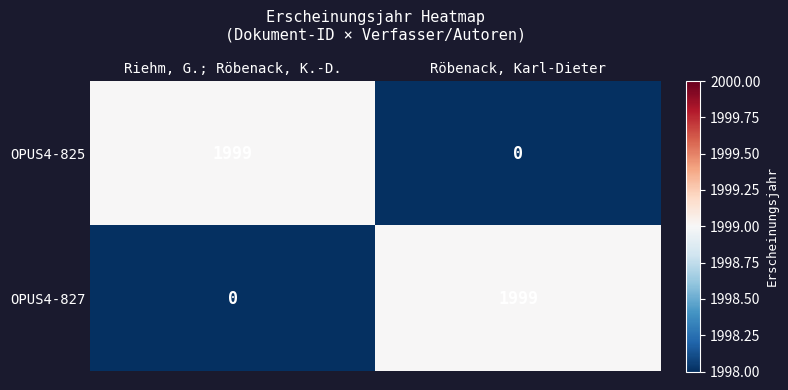

What is the spread (max minus min) of values at Röbenack, Karl-Dieter?

1999